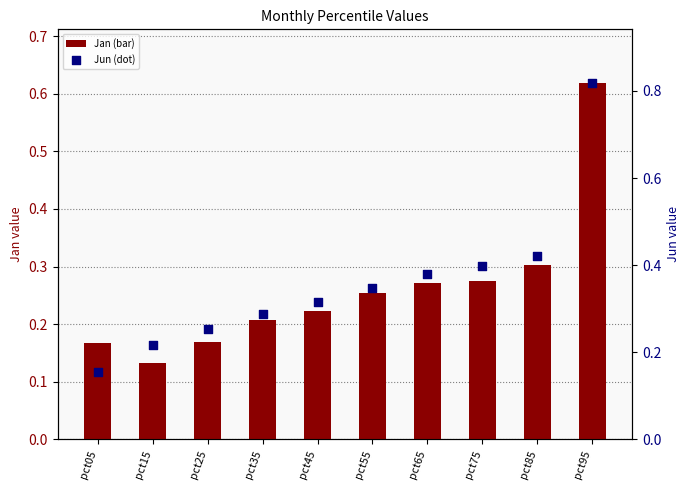

What is the total value across all series at pct85?

0.7